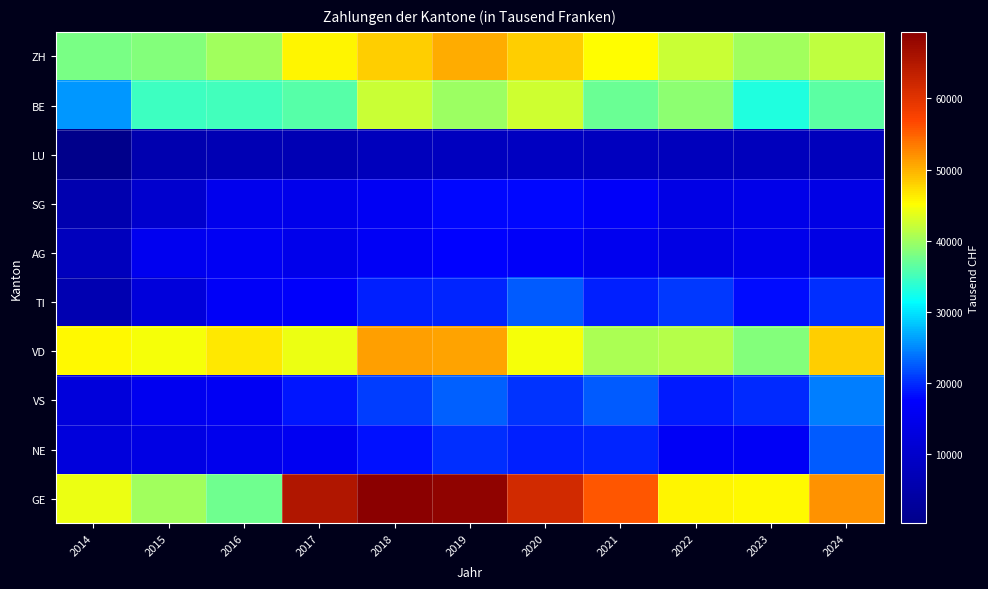

Reading left to right, transcribe all the data shown in this chart.

ZH: 2014=37809.5	2015=38491.6	2016=40135.1	2017=45860.7	2018=48280.7	2019=50458.2	2020=48082.5	2021=45208.0	2022=42203.7	2023=40209.5	2024=41805.9
BE: 2014=25680.8	2015=34675.2	2016=35019.6	2017=36056.6	2018=42127.1	2019=39772.3	2020=42575.4	2021=37124.9	2022=39030.1	2023=33032.7	2024=36360.2
LU: 2014=272.6	2015=5808.4	2016=6711.4	2017=6624.0	2018=7680.1	2019=8276.3	2020=8523.1	2021=8322.2	2022=7585.1	2023=7686.9	2024=7600.9
SG: 2014=5856.4	2015=10427.7	2016=14906.5	2017=14804.9	2018=16169.6	2019=17914.7	2020=17820.1	2021=16945.1	2022=13863.7	2023=14575.6	2024=13901.7
AG: 2014=7839.8	2015=15388.6	2016=16010.4	2017=14773.6	2018=16442.5	2019=17591.9	2020=16893.8	2021=15166.9	2022=13567.1	2023=14732.9	2024=13512.8
TI: 2014=6071.0	2015=12193.2	2016=16687.6	2017=17068.3	2018=19191.4	2019=19483.9	2020=22424.3	2021=19202.0	2022=20543.0	2023=18262.2	2024=20045.0
VD: 2014=45535.8	2015=44749.6	2016=46601.1	2017=44196.1	2018=51257.9	2019=50794.4	2020=44675.9	2021=40689.7	2022=41113.5	2023=38380.4	2024=48271.7
VS: 2014=12193.5	2015=15388.3	2016=16131.6	2017=18825.9	2018=20800.8	2019=22772.0	2020=20465.3	2021=22511.0	2022=19046.5	2023=19832.6	2024=24357.9
NE: 2014=12446.5	2015=13707.2	2016=15034.5	2017=15714.3	2018=18416.9	2019=20061.5	2020=19428.6	2021=19571.2	2022=16378.2	2023=16280.6	2024=22430.3
GE: 2014=44150.7	2015=40090.1	2016=37442.1	2017=65293.5	2018=69369.0	2019=68817.1	2020=61761.0	2021=55867.5	2022=45774.7	2023=45369.3	2024=52040.2